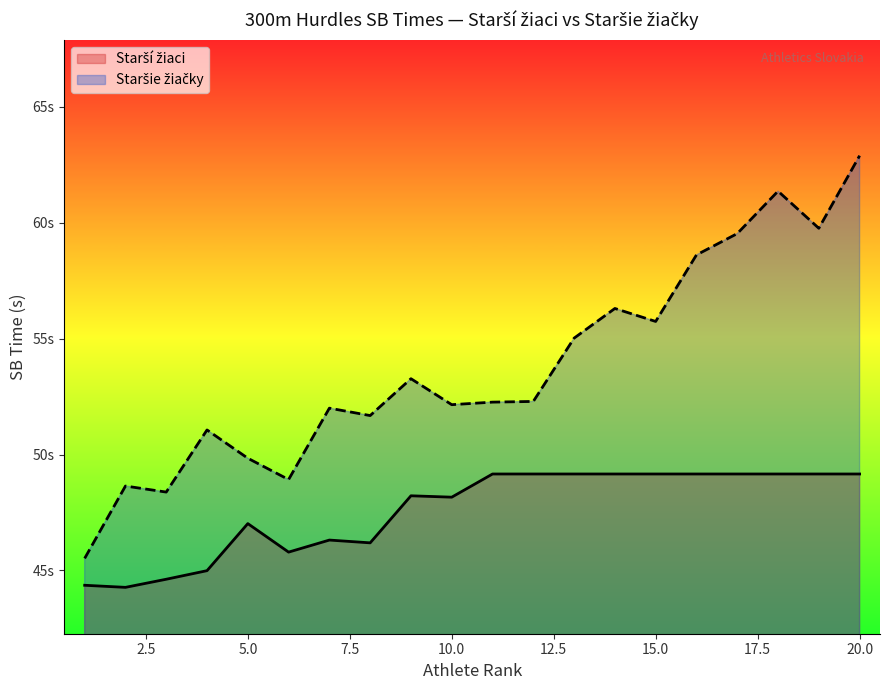

How many values are below 52?

7